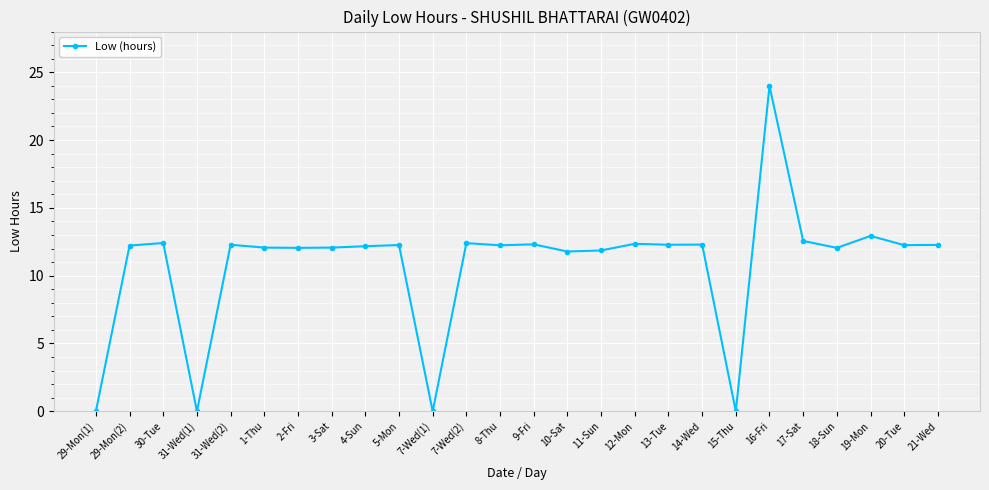

Count the number of data series in this chart.

1